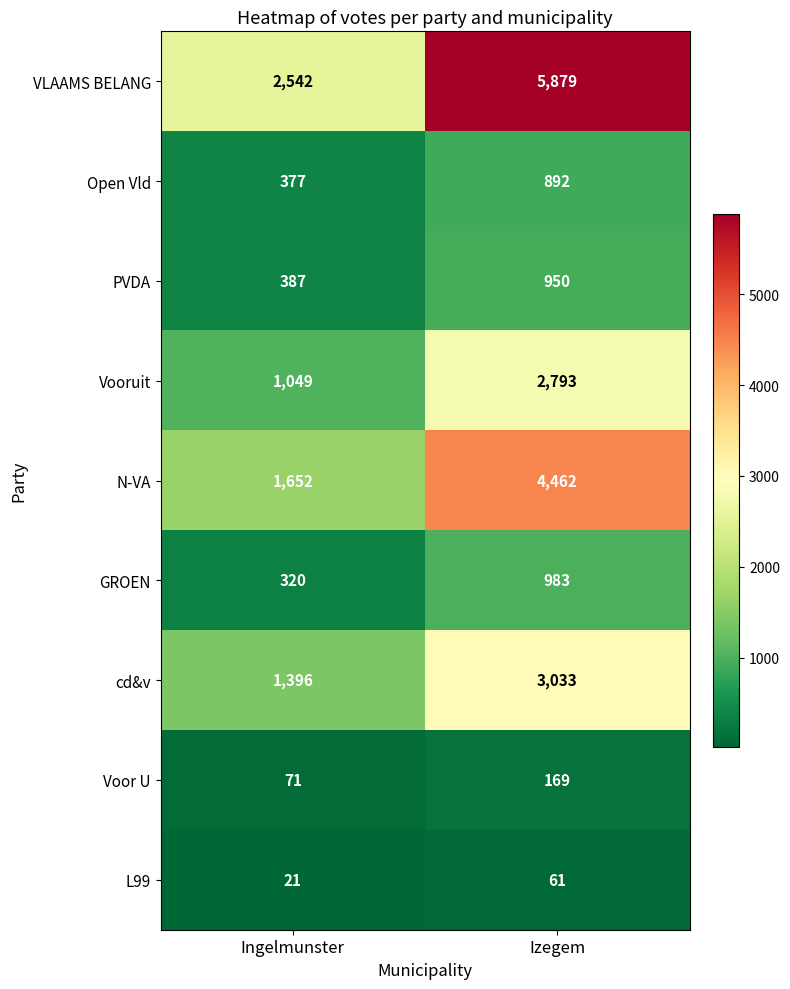

Reading left to right, extract all data points from this chart.

VLAAMS BELANG: Ingelmunster=2542	Izegem=5879
Open Vld: Ingelmunster=377	Izegem=892
PVDA: Ingelmunster=387	Izegem=950
Vooruit: Ingelmunster=1049	Izegem=2793
N-VA: Ingelmunster=1652	Izegem=4462
GROEN: Ingelmunster=320	Izegem=983
cd&v: Ingelmunster=1396	Izegem=3033
Voor U: Ingelmunster=71	Izegem=169
L99: Ingelmunster=21	Izegem=61